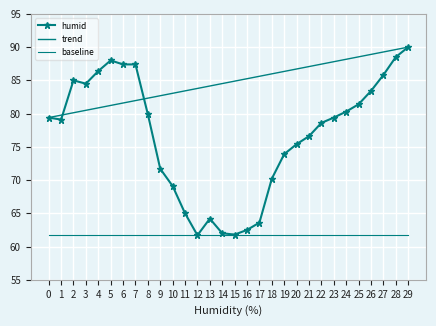

Approximately how many times larger is the value at 29 compared to 16?

1.4